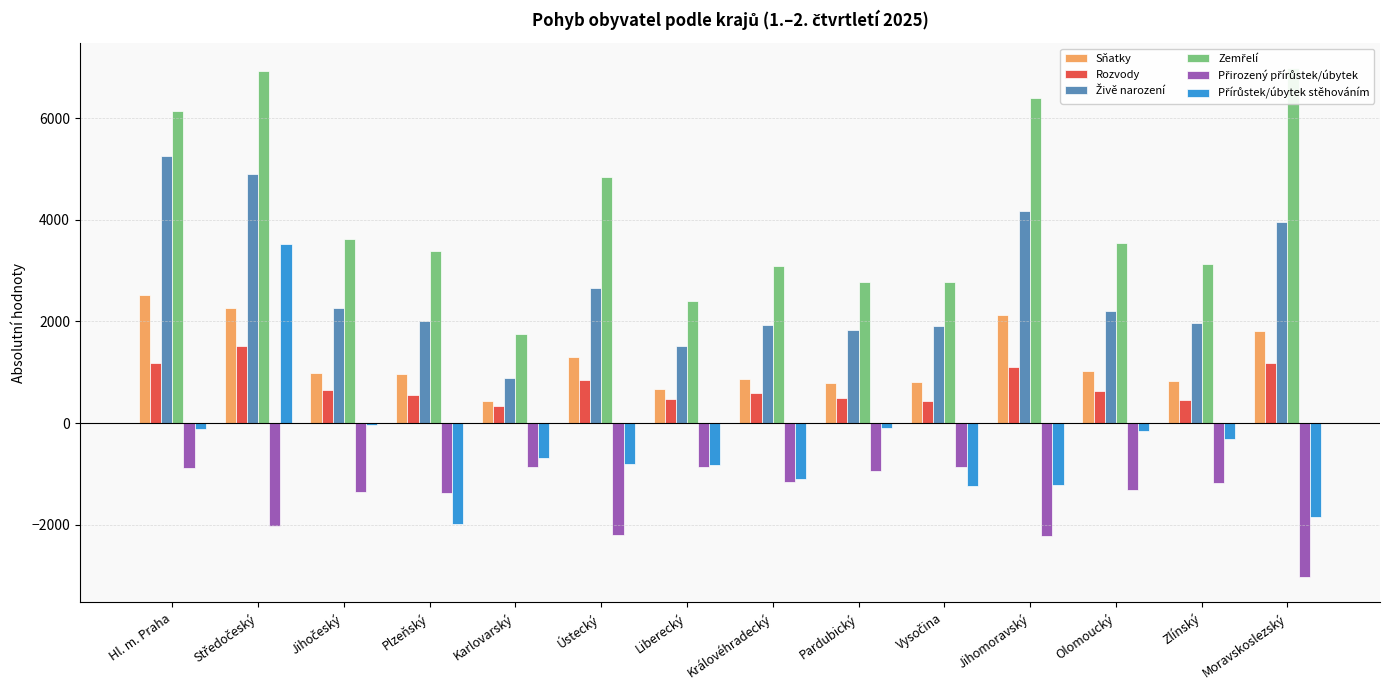

What value does the Přirozený přírůstek/úbytek series have at Jihočeský, to the nearest 100?

-1400